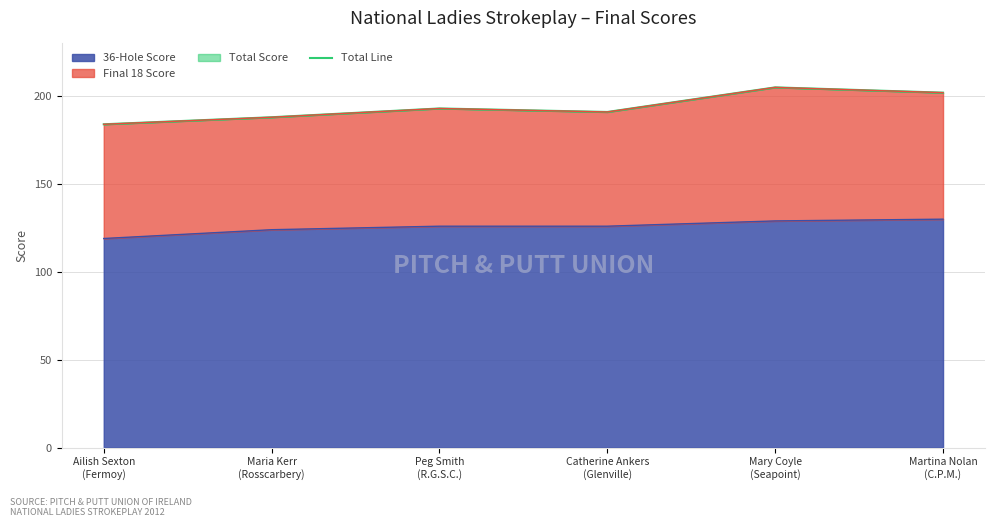

List the labels in order of value, smallest first.

Ailish Sexton
(Fermoy), Maria Kerr
(Rosscarbery), Catherine Ankers
(Glenville), Peg Smith
(R.G.S.C.), Martina Nolan
(C.P.M.), Mary Coyle
(Seapoint)